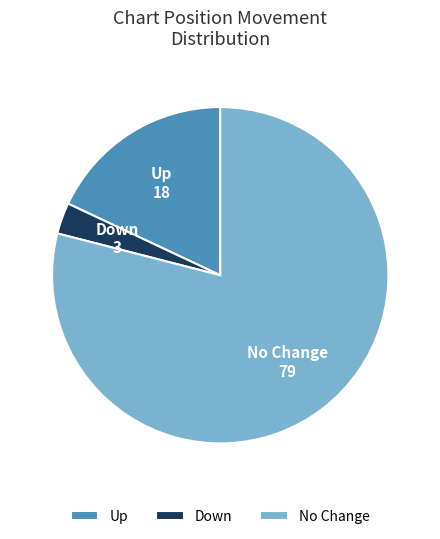

Rank the categories by value from lowest to highest.

Down, Up, No Change